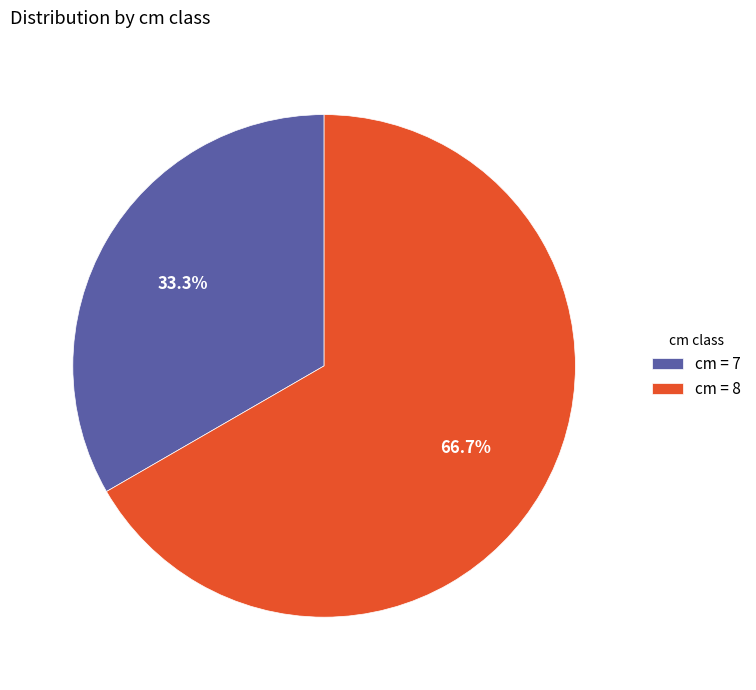

Rank the categories by value from lowest to highest.

cm = 7, cm = 8